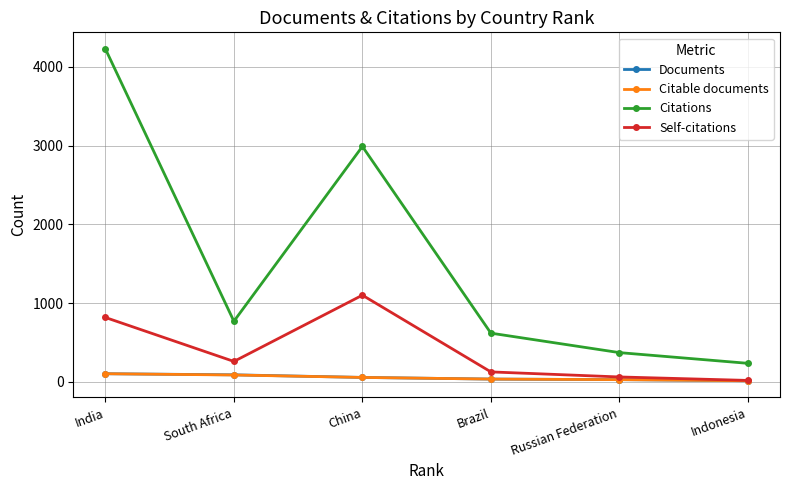

What is the total value across all series at India?

5249